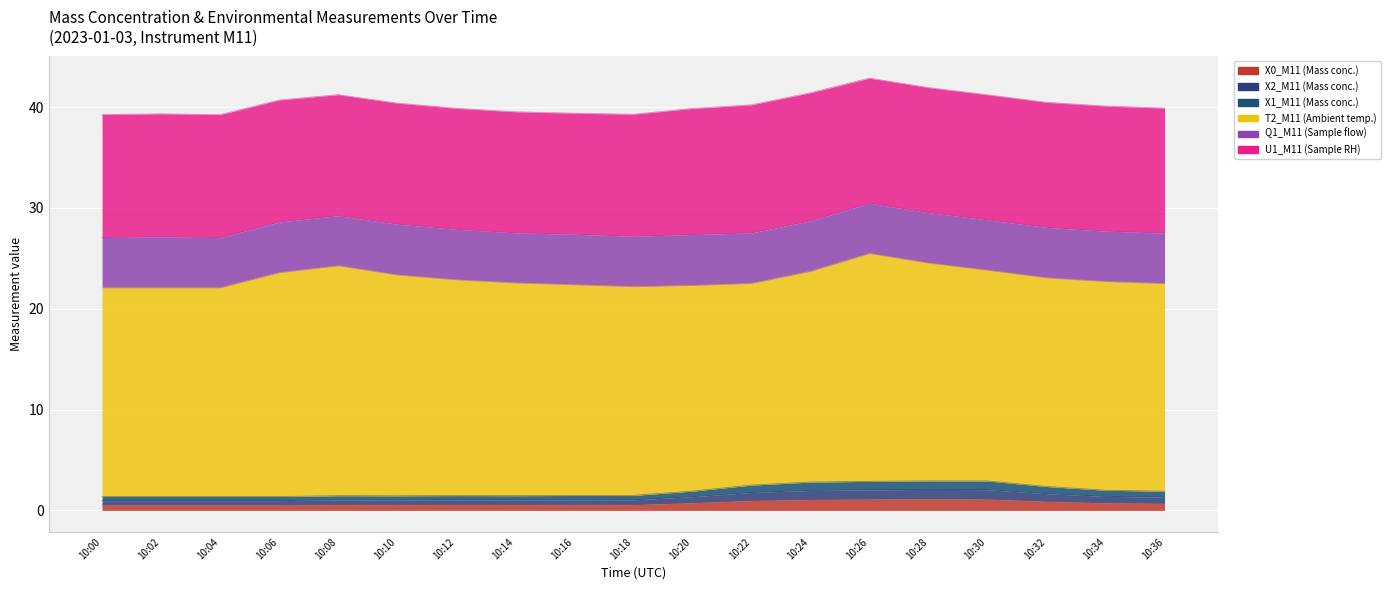

In X0_M11 (Mass conc.), how many points are higher than both neighbors (excluding endpoints)?

3